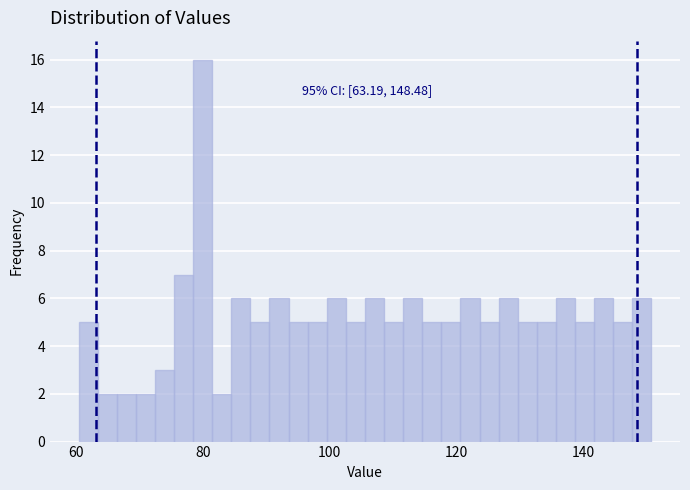

Around what value on the x-axis is the tallest bar? Give the approximate position of its centre, as read against the axis.

80